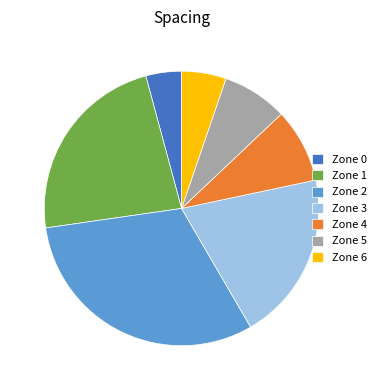

Approximately how many times larger is the value at Zone 3 compared to Zone 2?

0.6